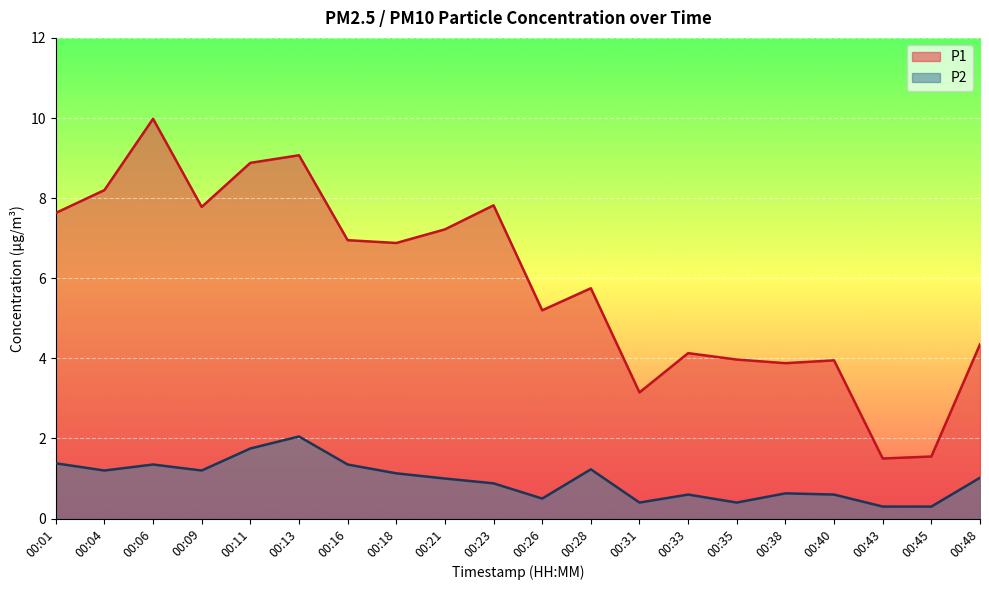

The value of P2 at 00:13 is 3.4. True or false?

False